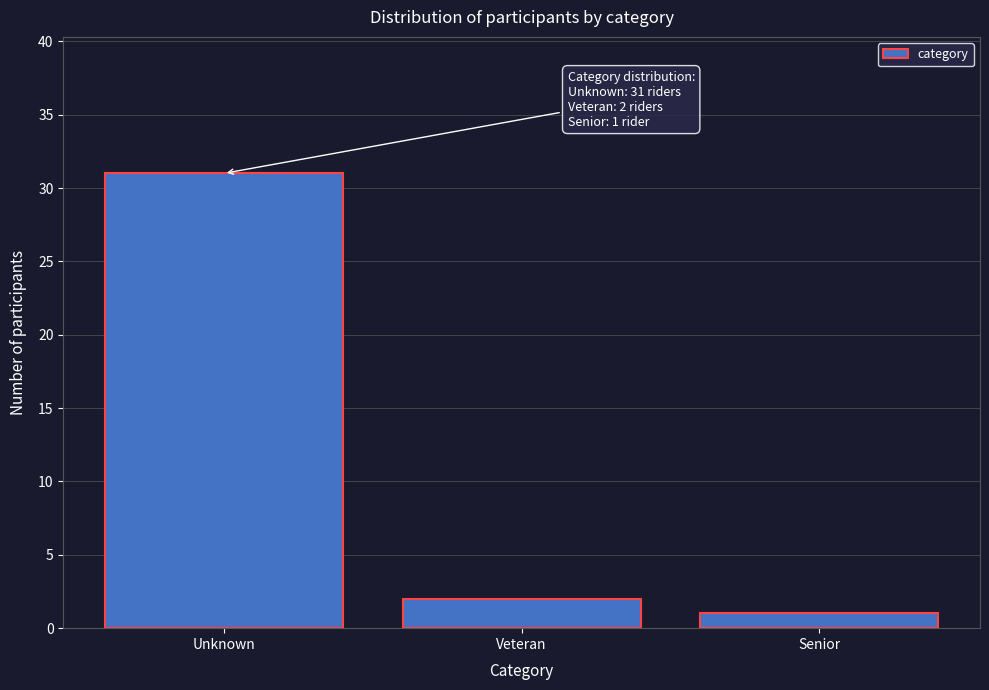

Reading right to left, transcribe all the data shown in this chart.

Senior=1	Veteran=2	Unknown=31